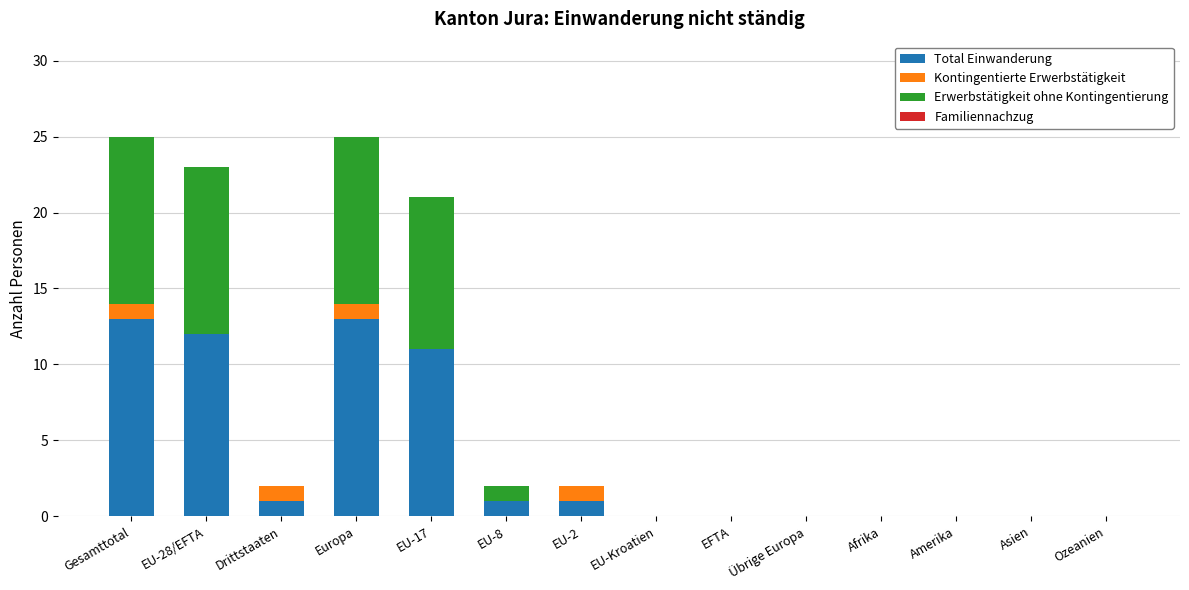

What is the total value across all series at Gesamttotal?

25